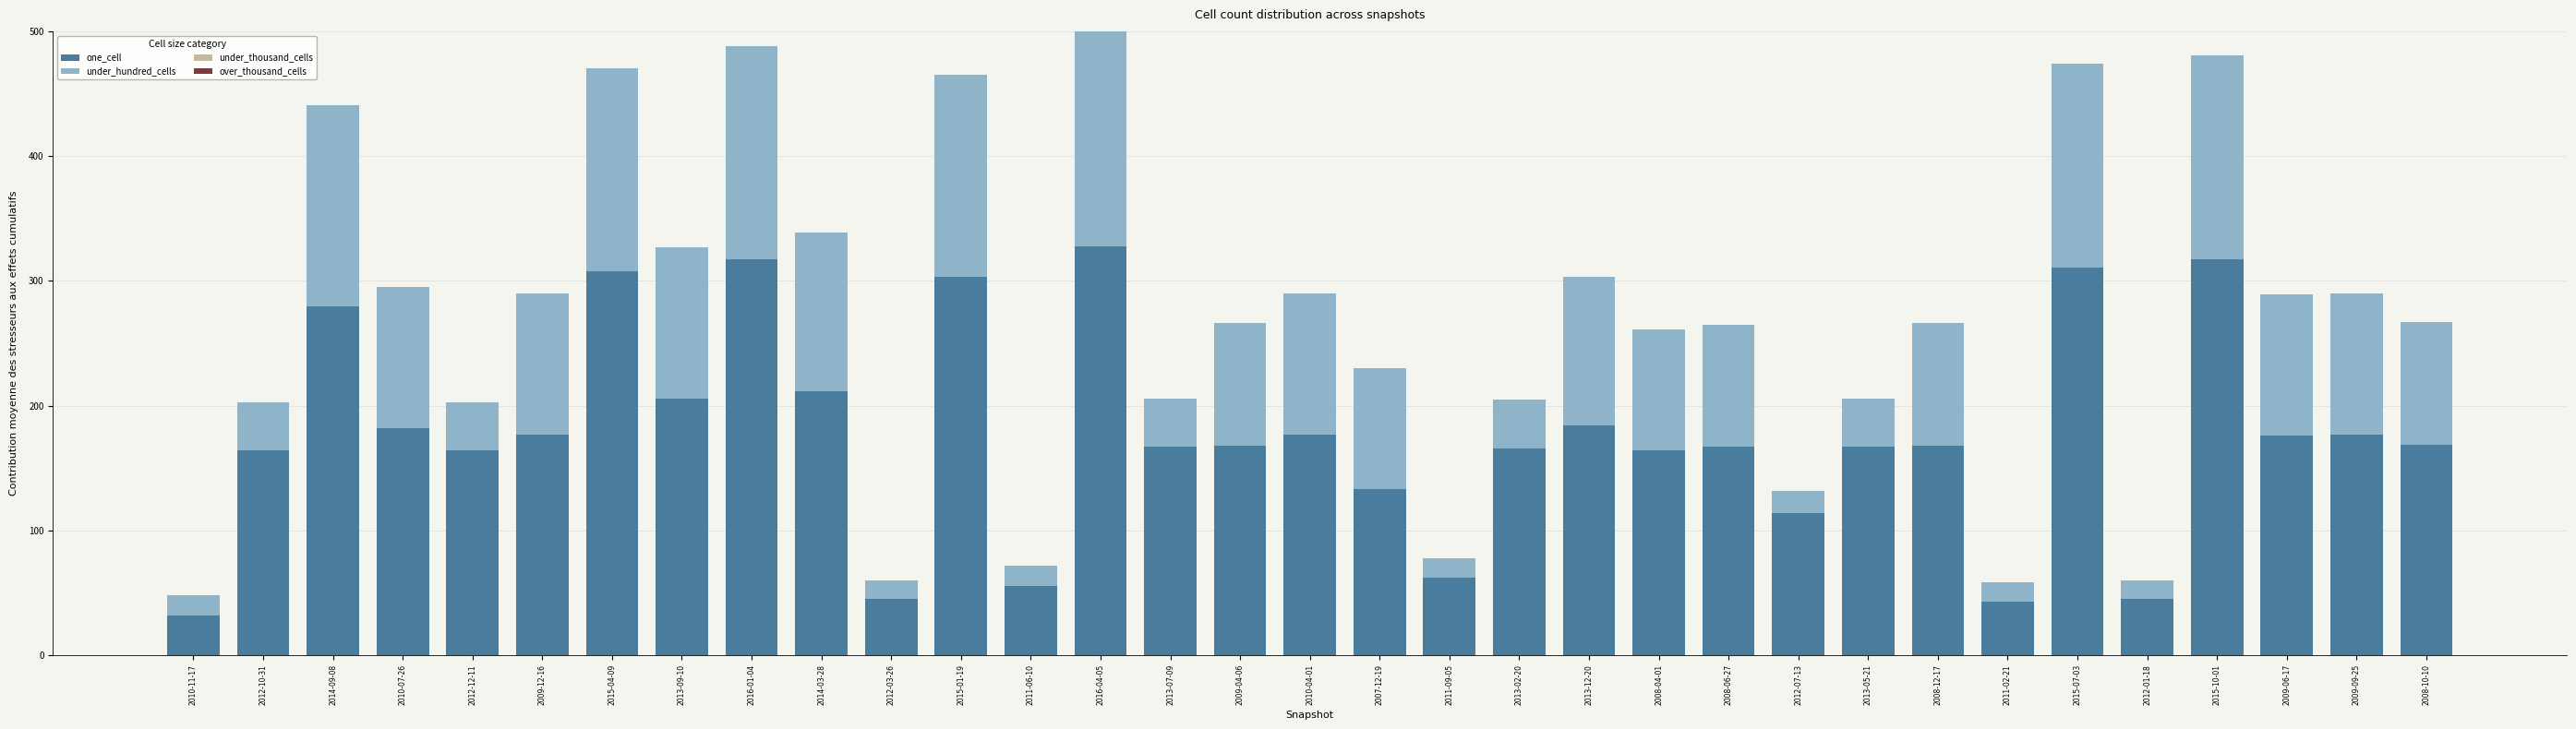

What is the highest value of the one_cell series?

328